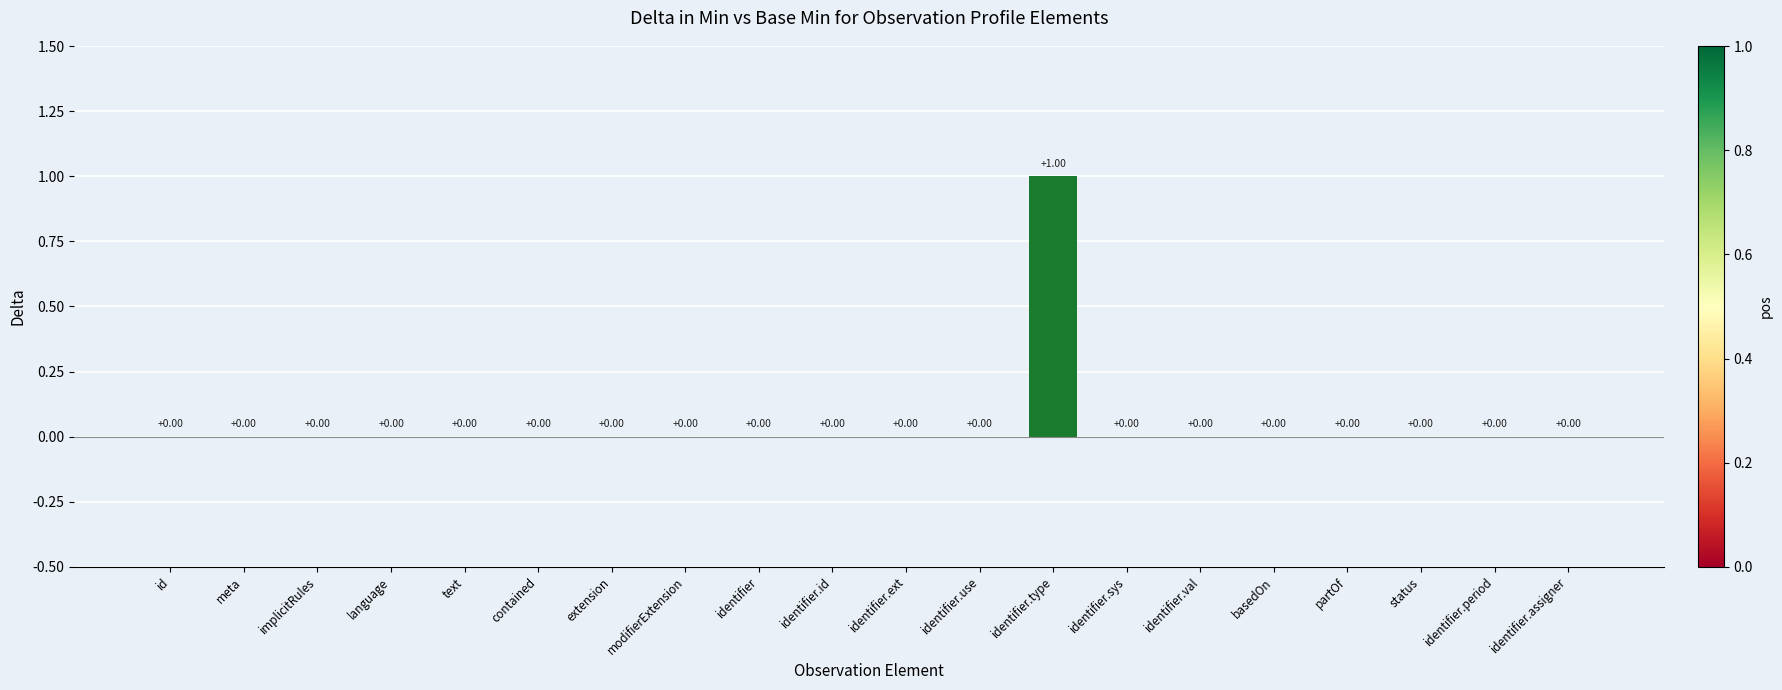

At which category does the chart reach its peak across all series?

identifier.type